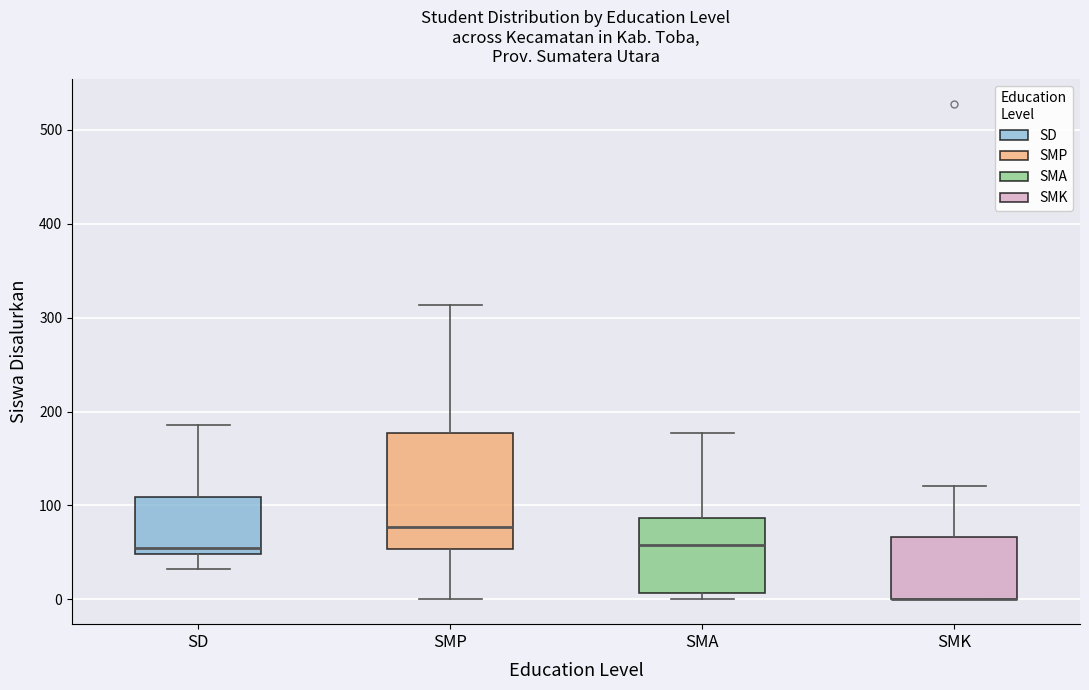

Where is the upper edge of the box for SMA on the y-axis? The values are not printed on the chart, so give them approximately, as read against the axis.

90